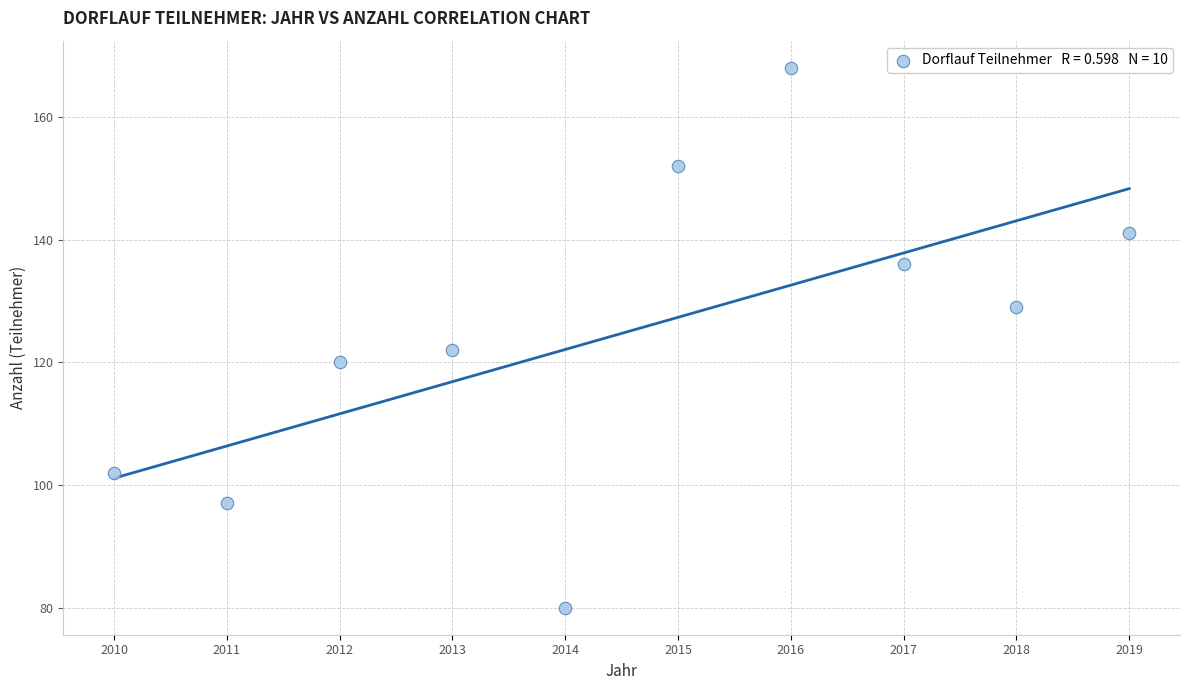

What is the average X value?

2014